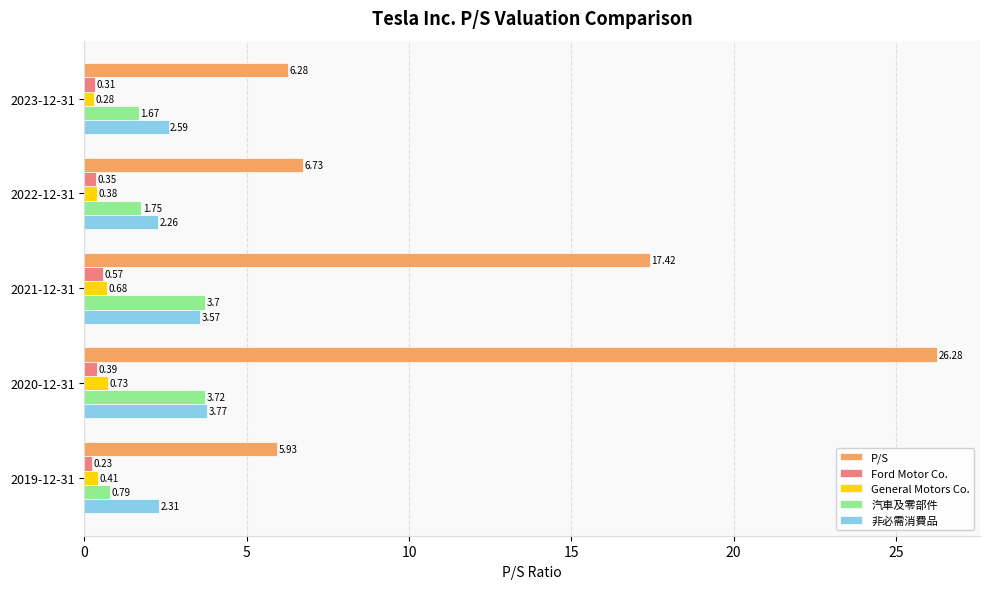

Which series has the widest spread of values?

P/S